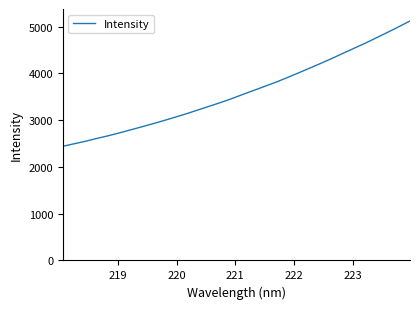

What is the difference between the maximum and minimum values?

2679.3